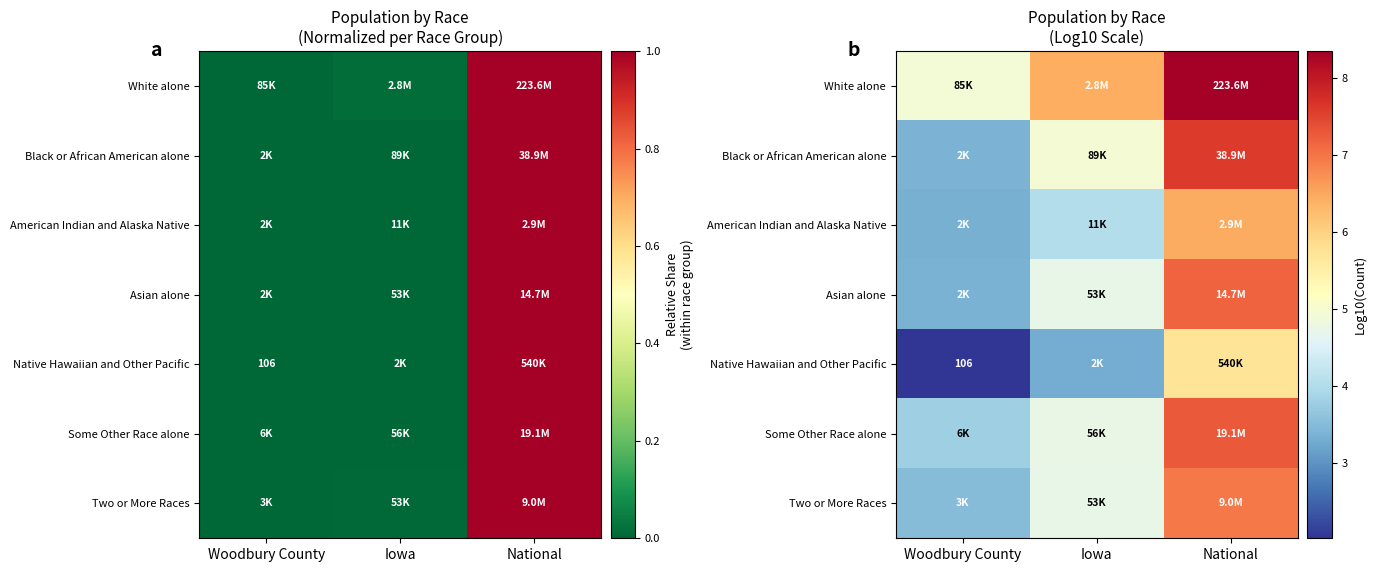

Where does the Some Other Race alone series first go above 4?

Iowa